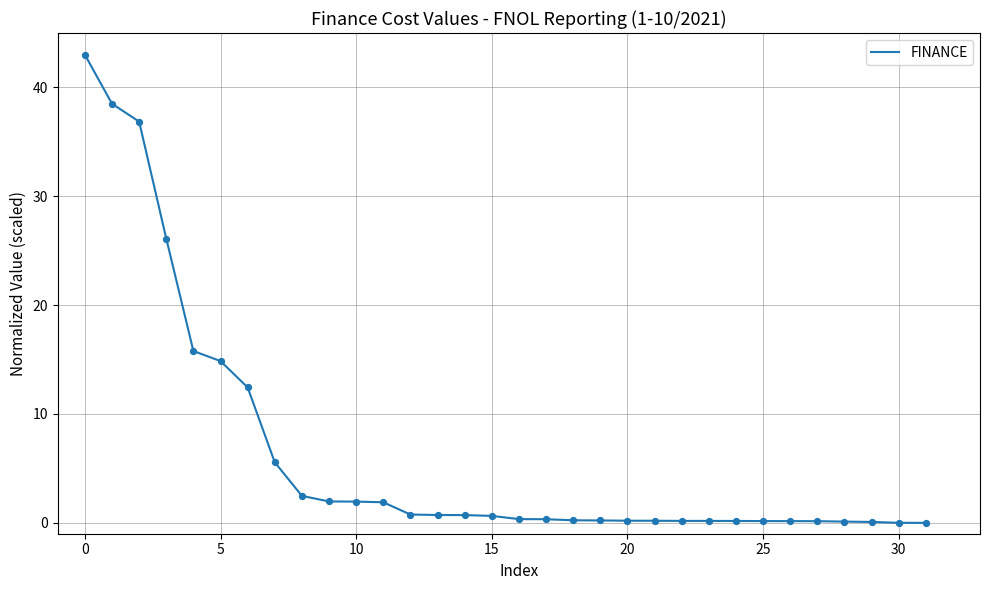

What is the greatest value displayed?

43.0